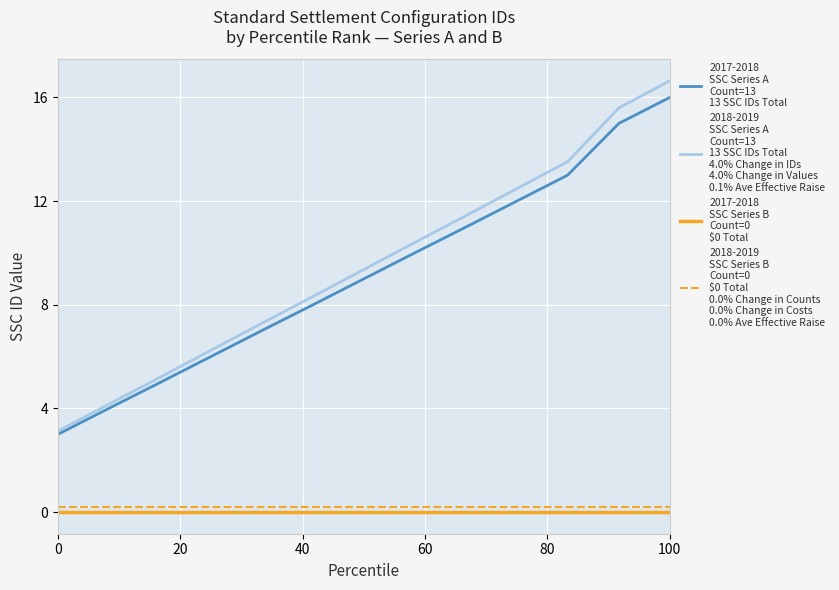

What is the greatest value displayed?

16.6